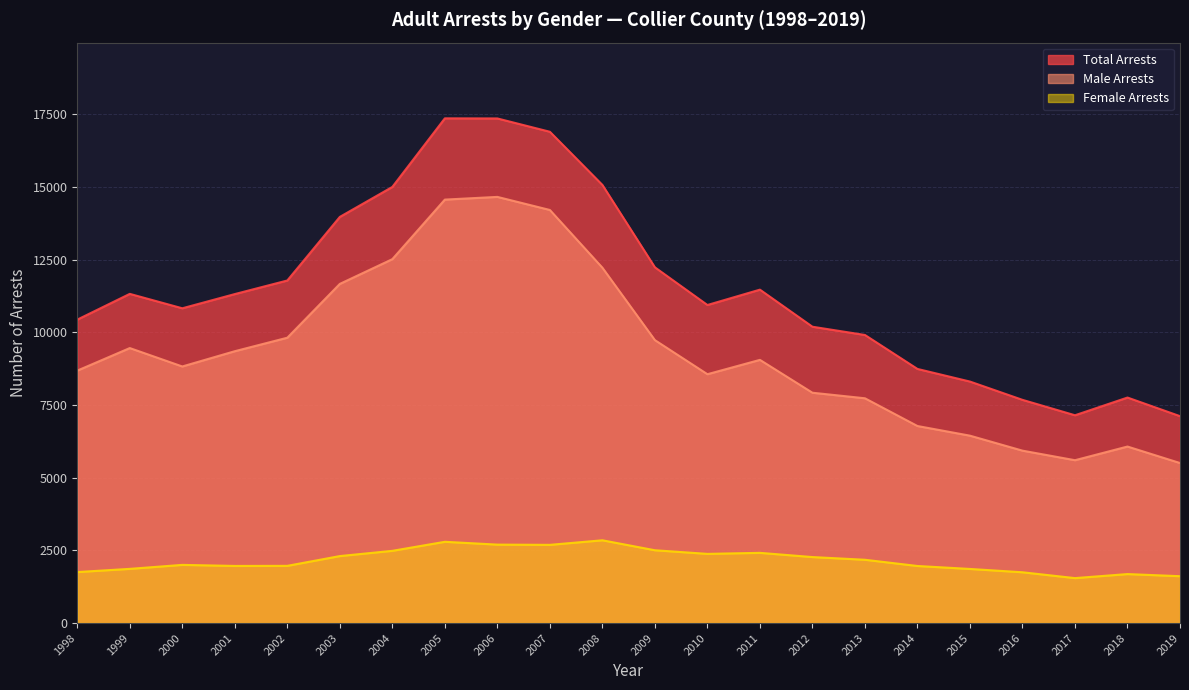

Between 2019 and 2005, which is larger?

2005